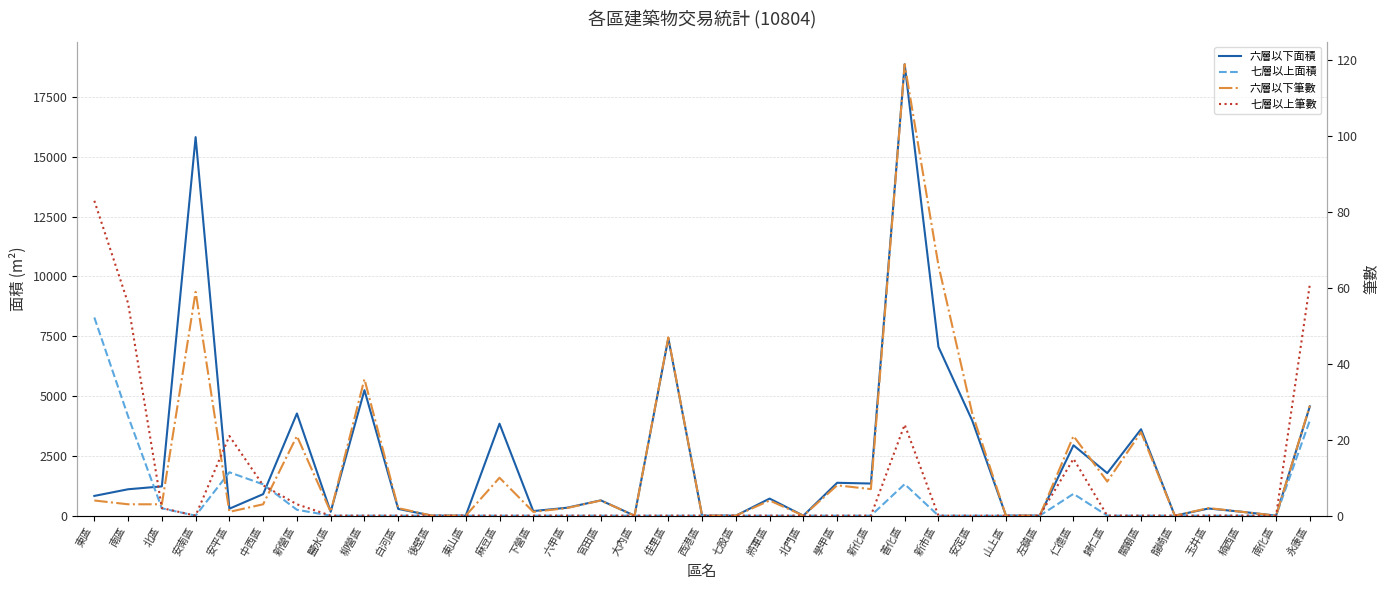

Between 將軍區 and 南化區, which series saw the biggest shift?

六層以下面積